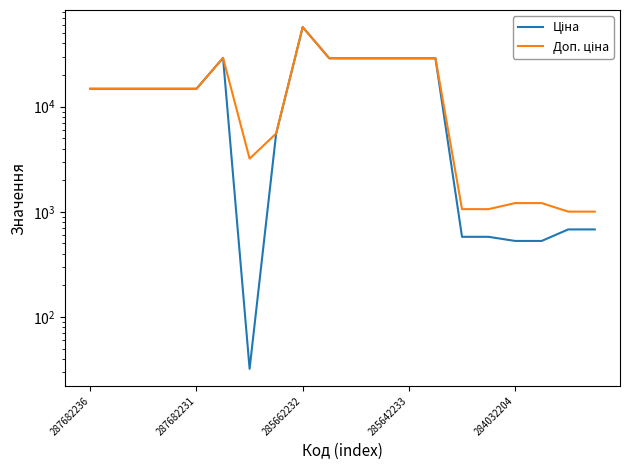

Reading left to right, list all the values displayed in this chart.

Ціна: 14817.6	14817.6	14817.6	14817.6	14817.6	29152.3	32.0	5560.3	57258.0	28901.7	28901.7	28901.7	28901.7	28901.7	578.1	578.1	528.2	528.2	679.8	679.8
Доп. ціна: 14817.6	14817.6	14817.6	14817.6	14817.6	29152.3	3205.0	5560.3	57258.0	28901.7	28901.7	28901.7	28901.7	28901.7	1060.0	1060.0	1210.7	1210.7	1004.1	1004.1